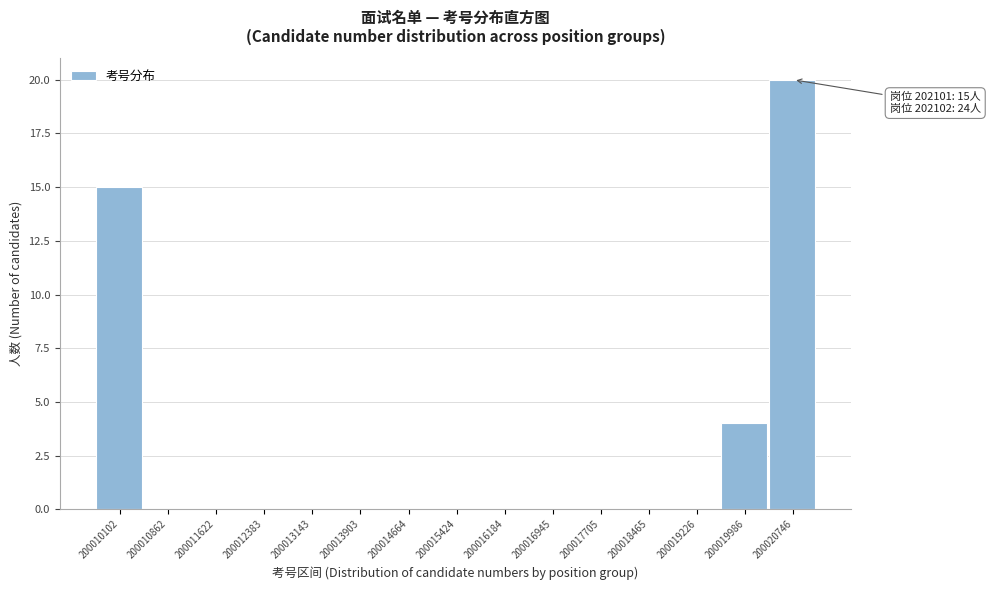

Reading right to left, extract all data points from this chart.

200020746=20	200019986=4	200019226=0	200018465=0	200017705=0	200016945=0	200016184=0	200015424=0	200014664=0	200013903=0	200013143=0	200012383=0	200011622=0	200010862=0	200010102=15